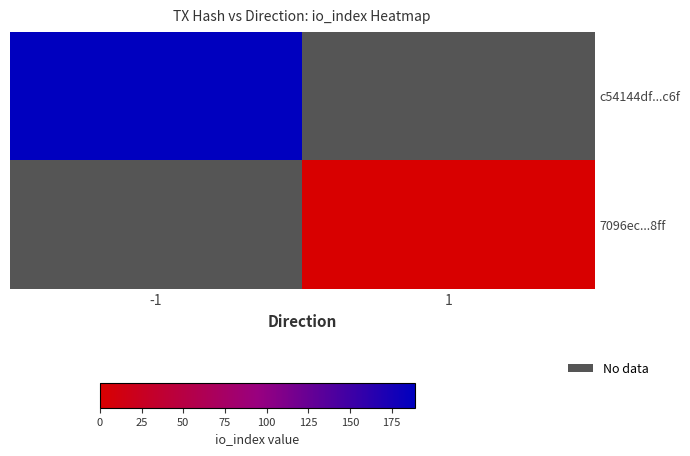

What is the maximum value shown in the chart?

189.0